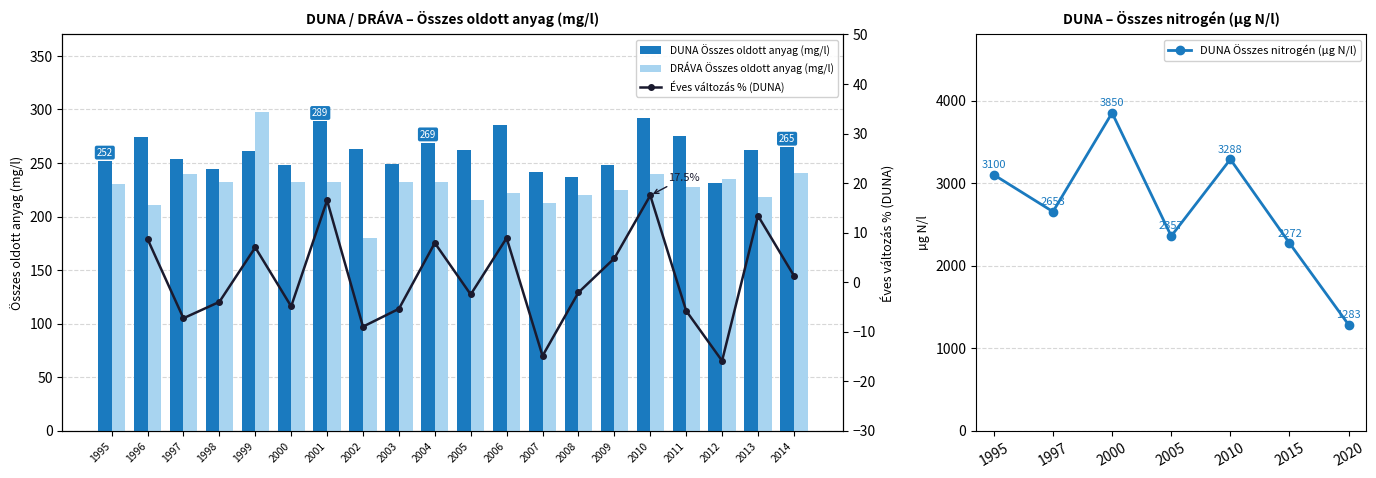

How many bars are there in each group?

2